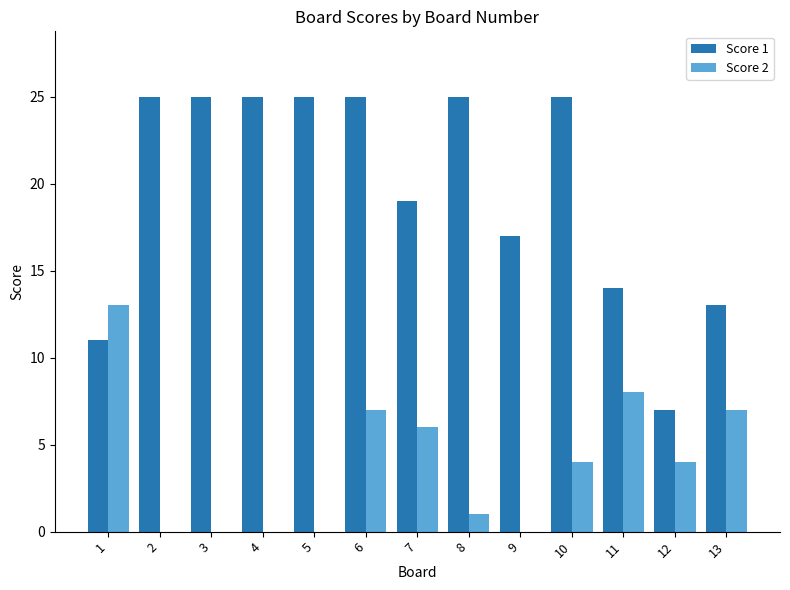

Count the number of categories in the chart.

13